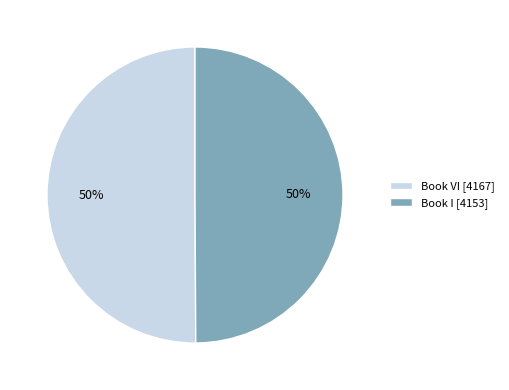

Do Book VI [4167] and Book I [4153] together represent more than half of the pie?

Yes